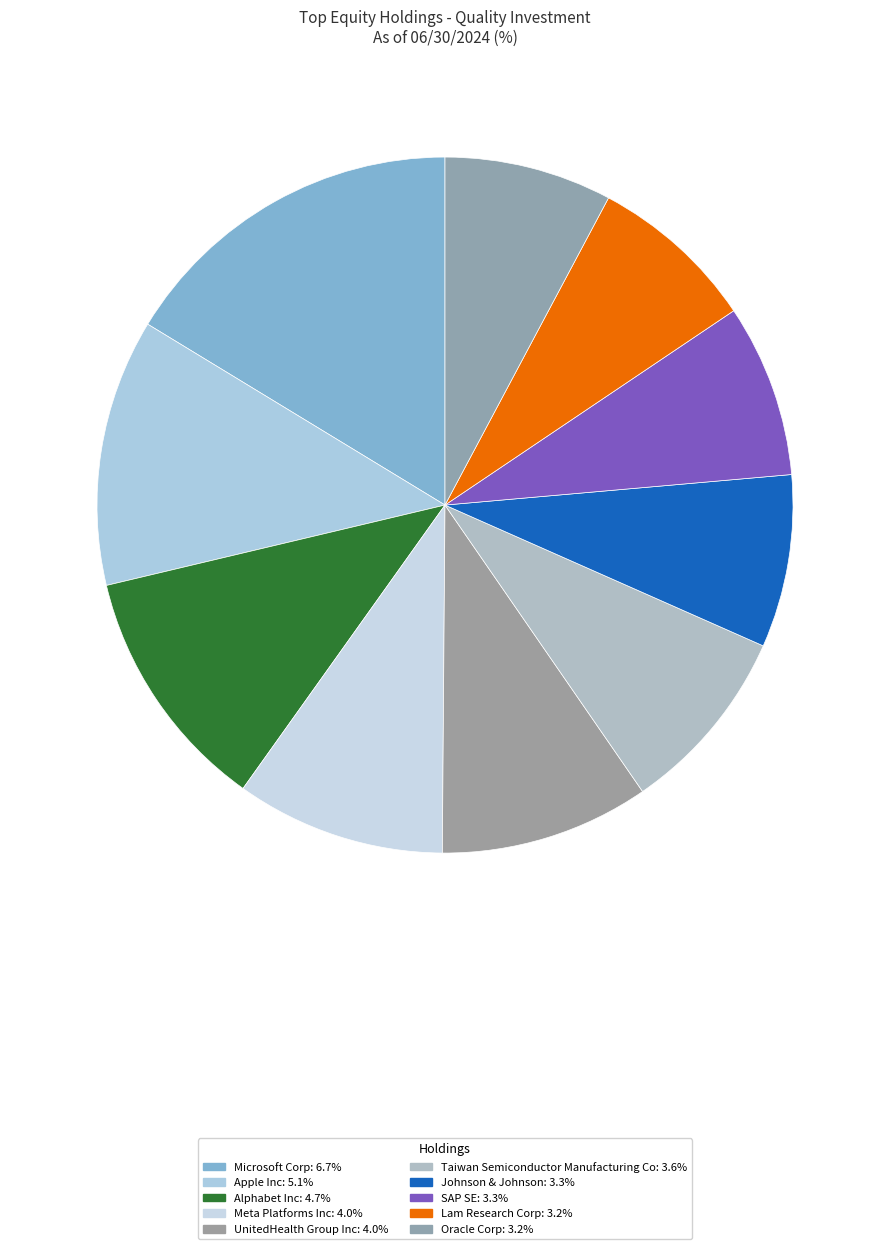

True or false: Microsoft Corp accounts for 25% of the total.

False